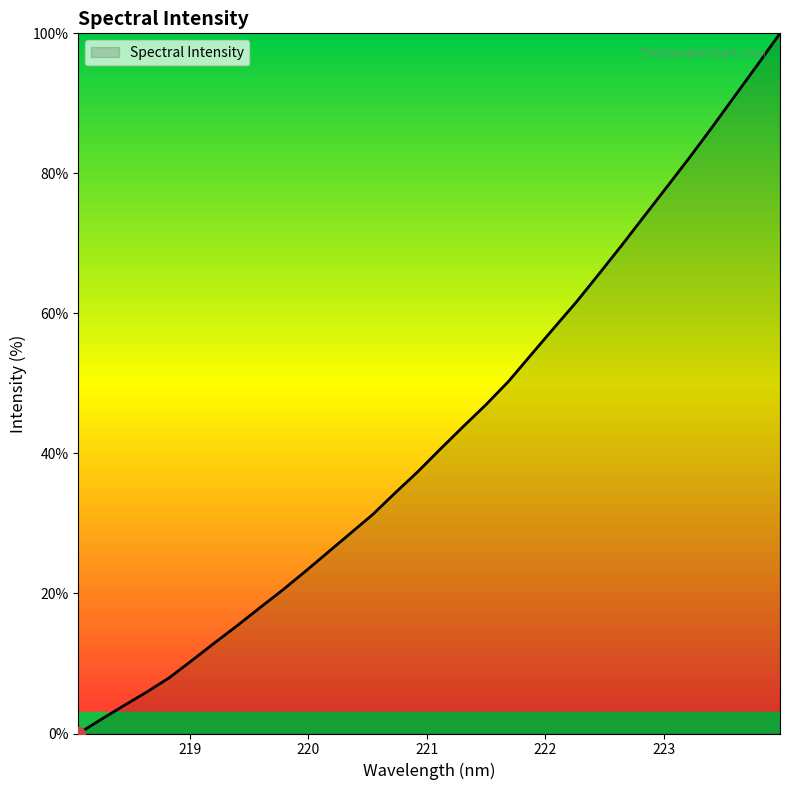

What is the greatest value displayed?

100.0